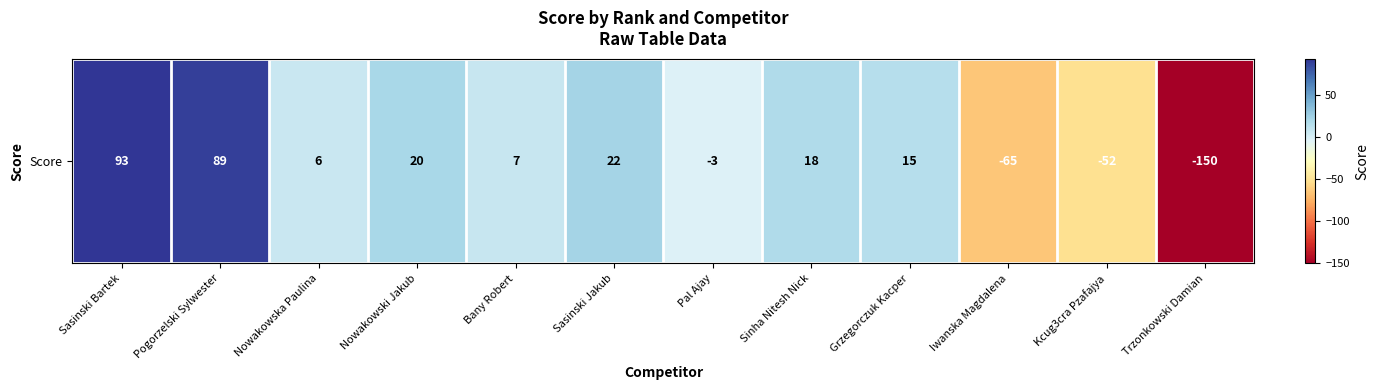

The value at Bany Robert is 7. True or false?

True